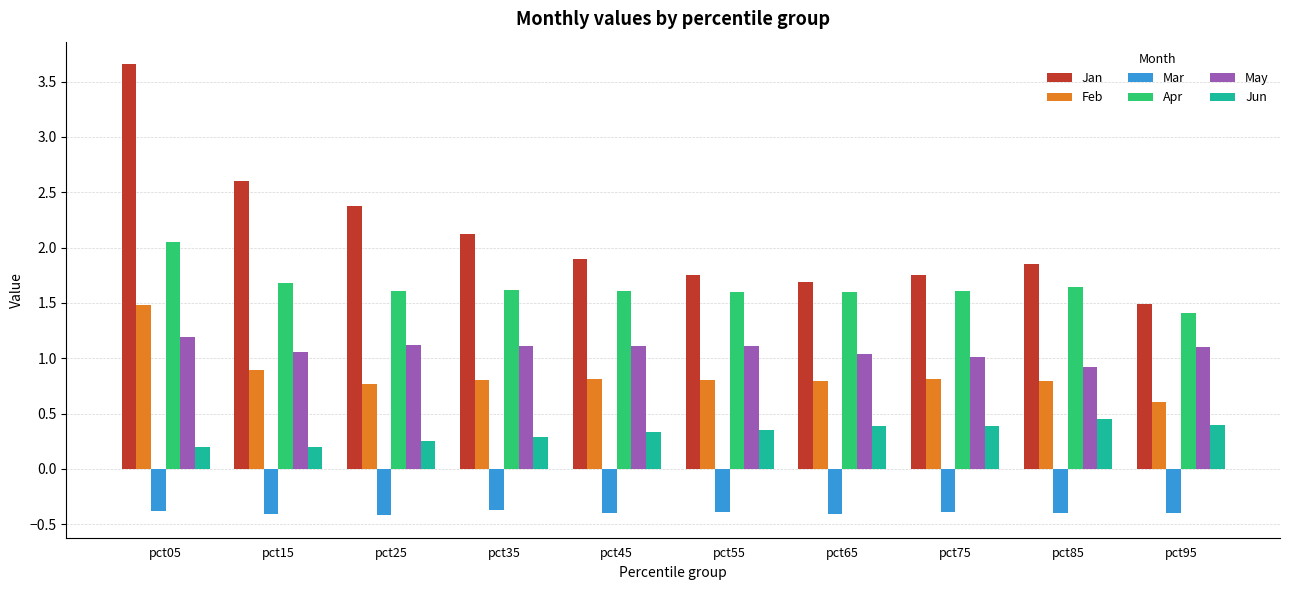

How many bars are there in total?

60